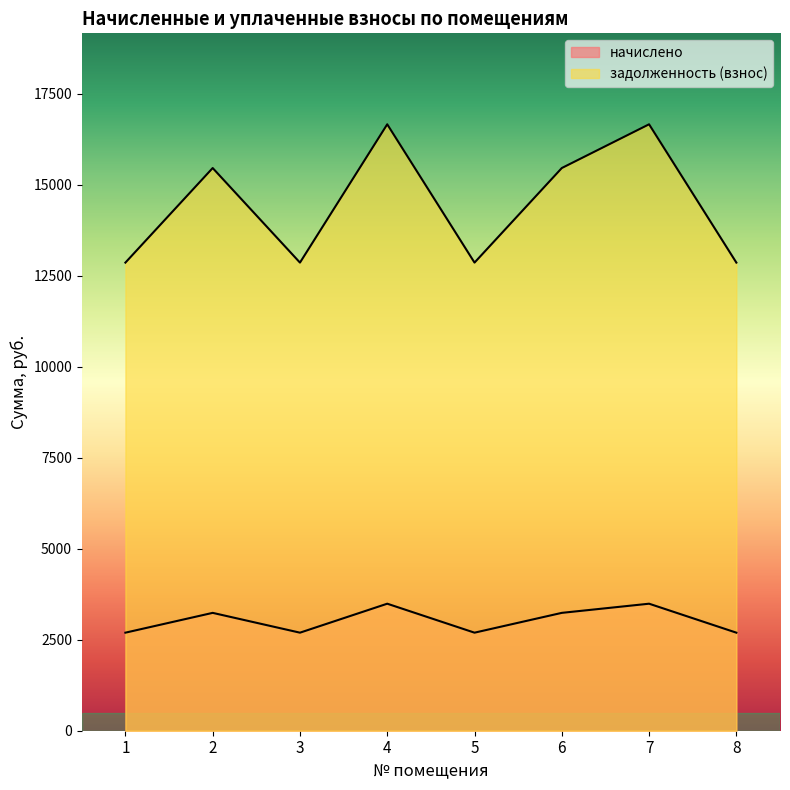

What is the lowest value of the задолженность (взнос) series?

12863.6